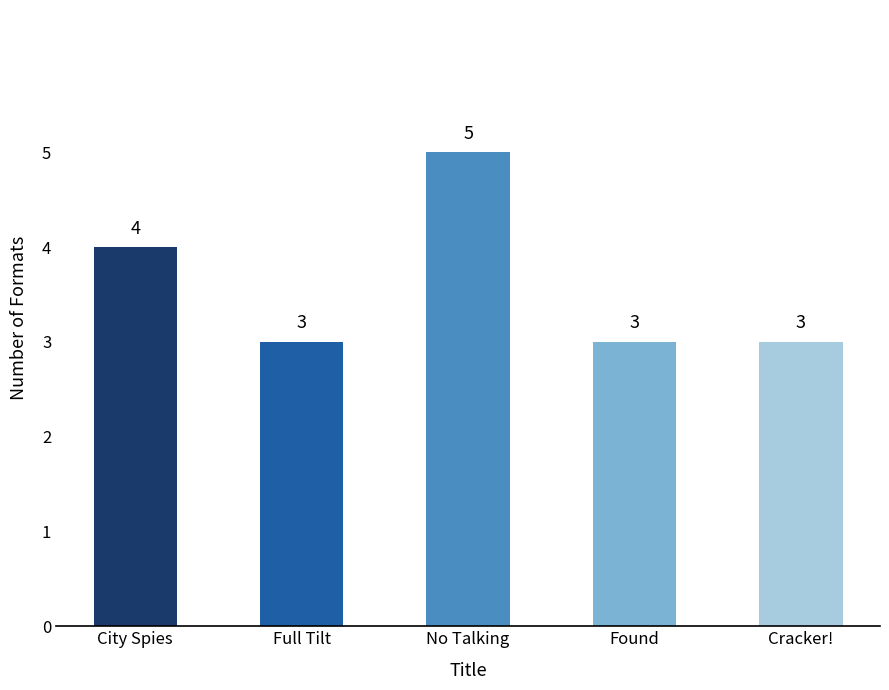

The chart shows a value of 1 at City Spies. True or false?

False